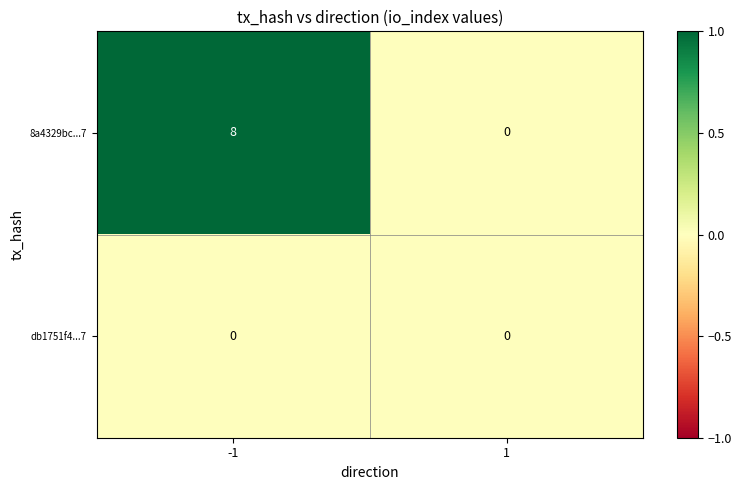

What is the greatest value displayed?

8